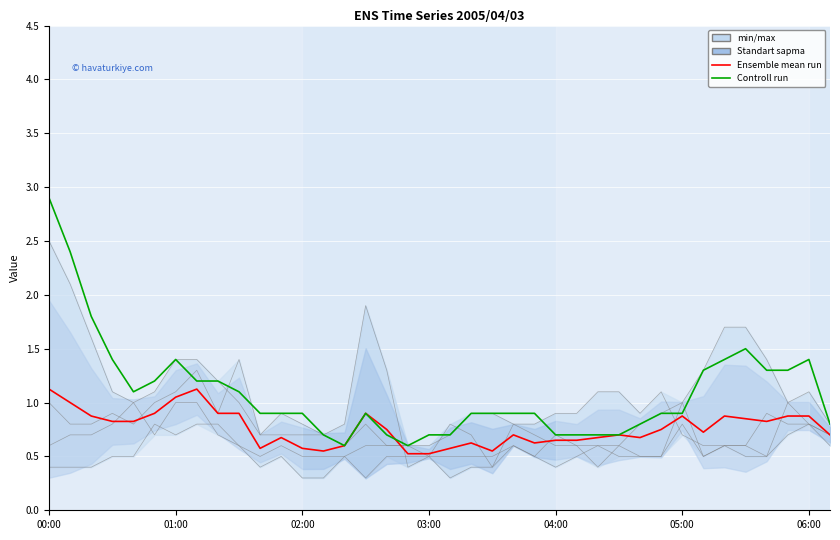

Which series ends up on top after the final intersection of Controll run and Ensemble mean run?

Controll run